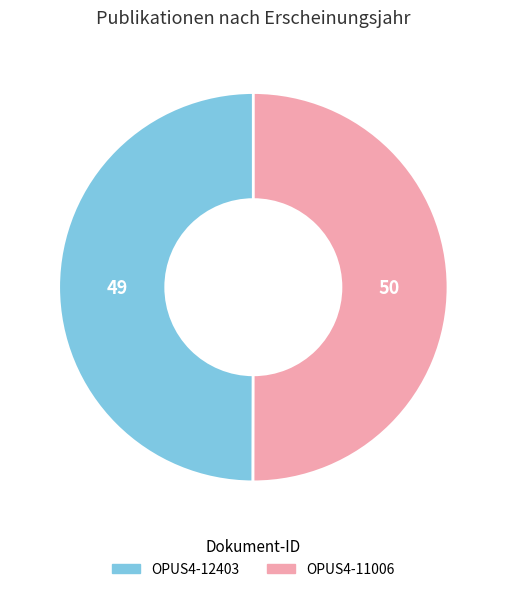

What is the ratio of the value at OPUS4-11006 to the value at OPUS4-12403?

1.0